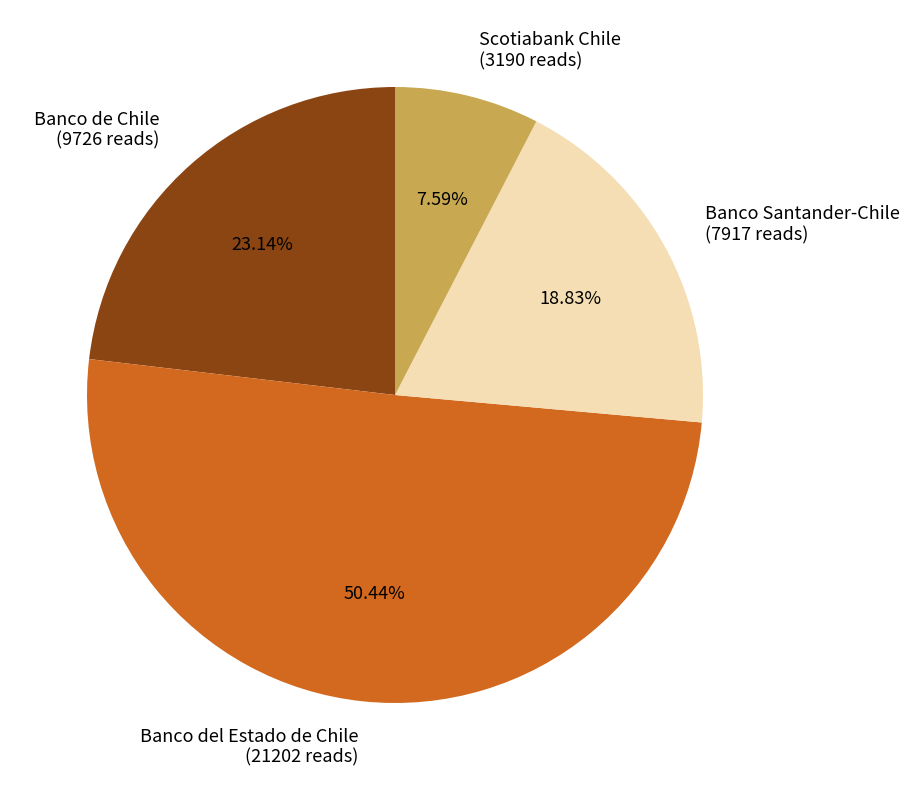

Rank the categories by value from lowest to highest.

Scotiabank Chile, Banco Santander-Chile, Banco de Chile, Banco del Estado de Chile